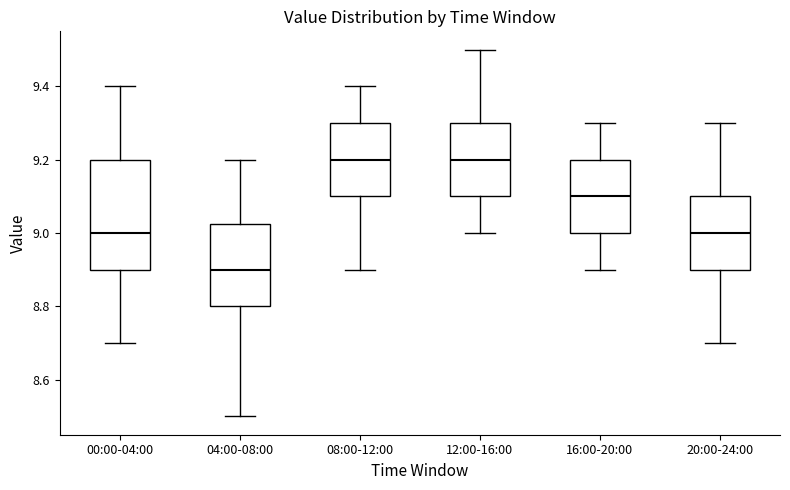

Reading left to right, transcribe this box plot: for each box, give where its median line is, the range the box spans, and where its two whiskers end, as read against the y-axis. The values are not printed on the chart, so give them approximately, as read against the axis.

00:00-04:00: median 9.00, box 8.90 to 9.20, whiskers 8.70 to 9.40
04:00-08:00: median 8.90, box 8.80 to 9.02, whiskers 8.50 to 9.20
08:00-12:00: median 9.20, box 9.10 to 9.30, whiskers 8.90 to 9.40
12:00-16:00: median 9.20, box 9.10 to 9.30, whiskers 9.00 to 9.50
16:00-20:00: median 9.10, box 9.00 to 9.20, whiskers 8.90 to 9.30
20:00-24:00: median 9.00, box 8.90 to 9.10, whiskers 8.70 to 9.30